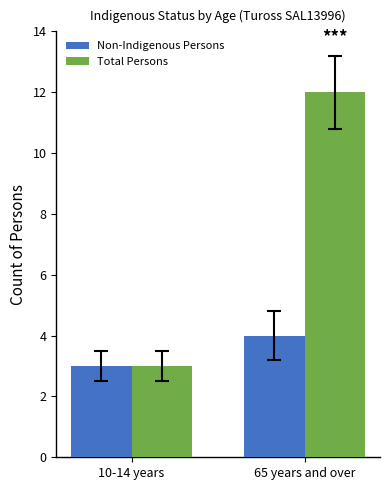

True or false: Total Persons has a value of 7 at 65 years and over.

False